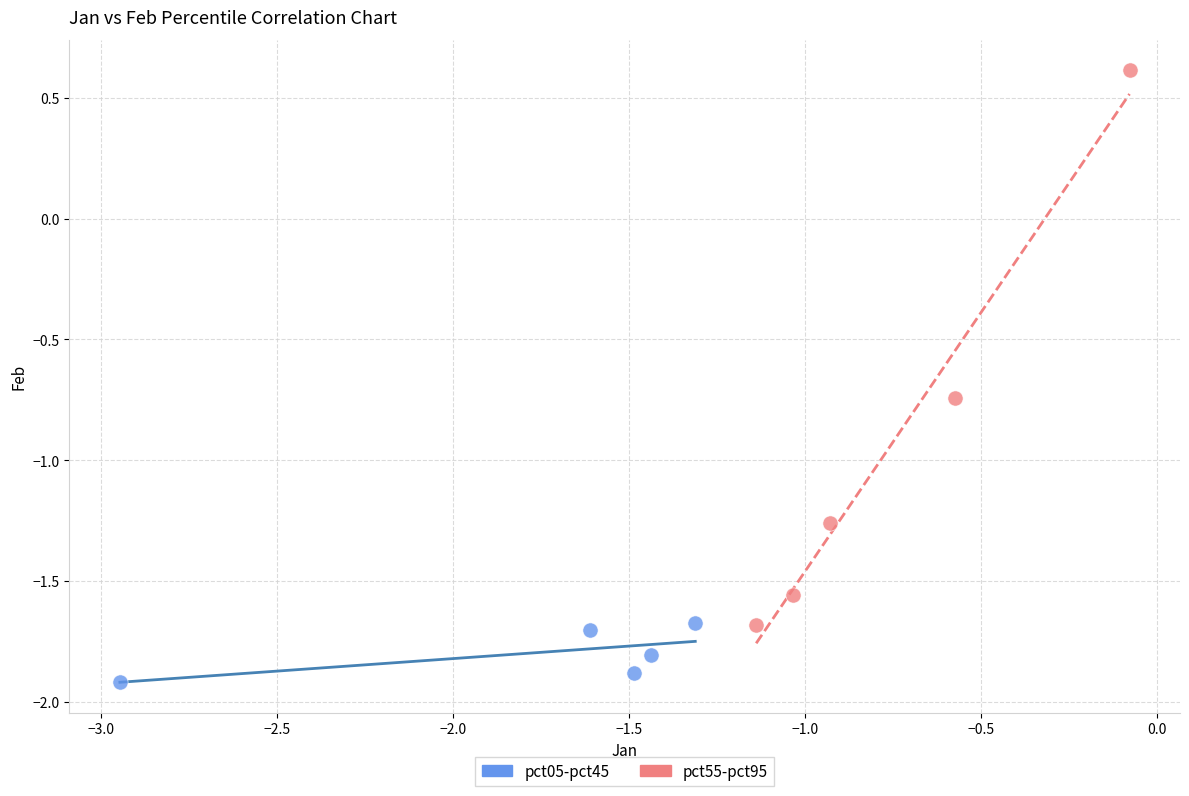

Which series reaches the minimum Y coordinate?

pct05-pct45